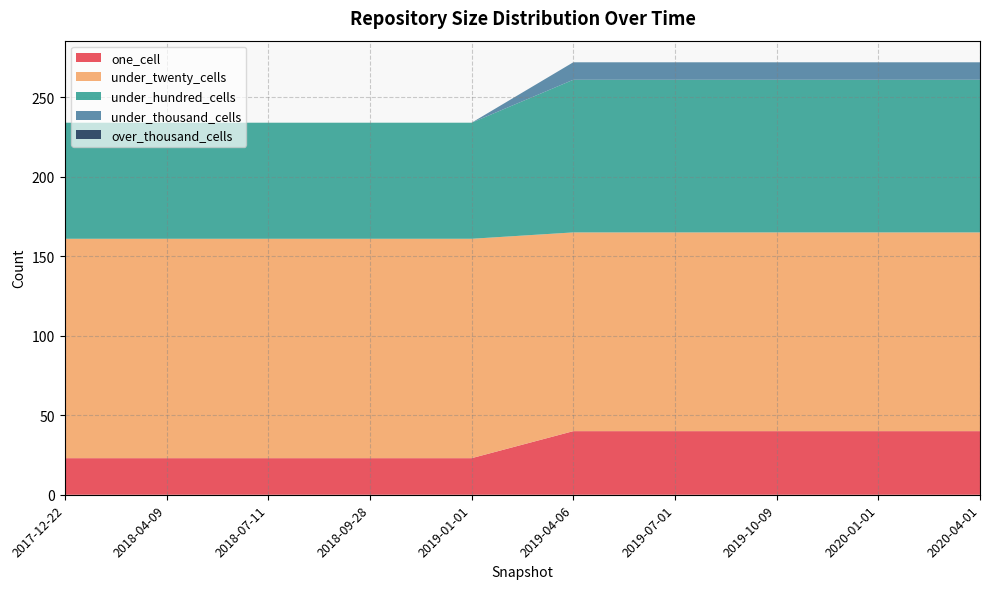

Reading left to right, list all the values displayed in this chart.

one_cell: 2017-12-22=23	2018-04-09=23	2018-07-11=23	2018-09-28=23	2019-01-01=23	2019-04-06=40	2019-07-01=40	2019-10-09=40	2020-01-01=40	2020-04-01=40
under_twenty_cells: 2017-12-22=138	2018-04-09=138	2018-07-11=138	2018-09-28=138	2019-01-01=138	2019-04-06=125	2019-07-01=125	2019-10-09=125	2020-01-01=125	2020-04-01=125
under_hundred_cells: 2017-12-22=73	2018-04-09=73	2018-07-11=73	2018-09-28=73	2019-01-01=73	2019-04-06=96	2019-07-01=96	2019-10-09=96	2020-01-01=96	2020-04-01=96
under_thousand_cells: 2017-12-22=0	2018-04-09=0	2018-07-11=0	2018-09-28=0	2019-01-01=0	2019-04-06=11	2019-07-01=11	2019-10-09=11	2020-01-01=11	2020-04-01=11
over_thousand_cells: 2017-12-22=0	2018-04-09=0	2018-07-11=0	2018-09-28=0	2019-01-01=0	2019-04-06=0	2019-07-01=0	2019-10-09=0	2020-01-01=0	2020-04-01=0